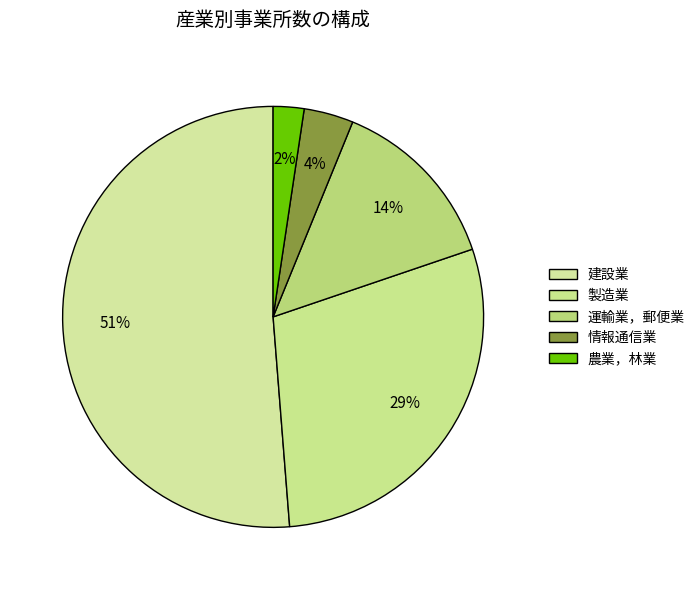

What percentage do 製造業 and 農業，林業 together represent?

31.3%